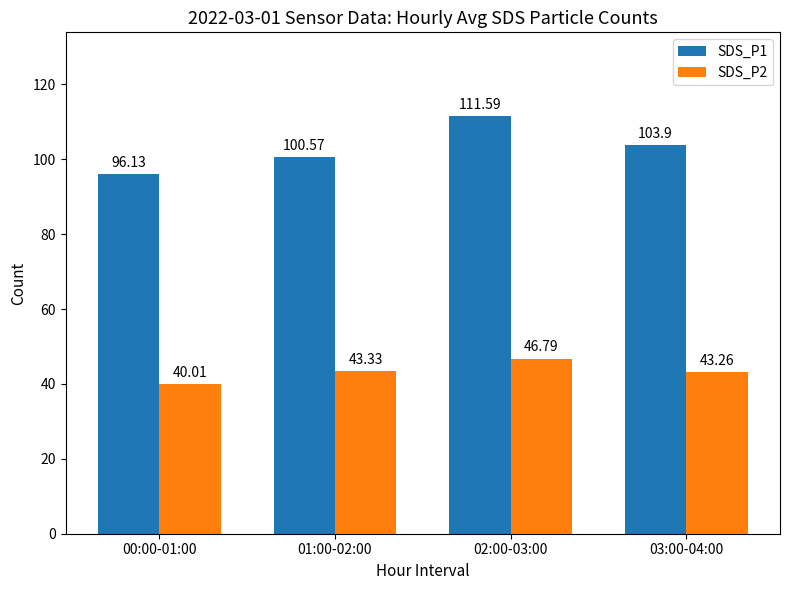

What is the label of the 4th bar from the right?

00:00-01:00